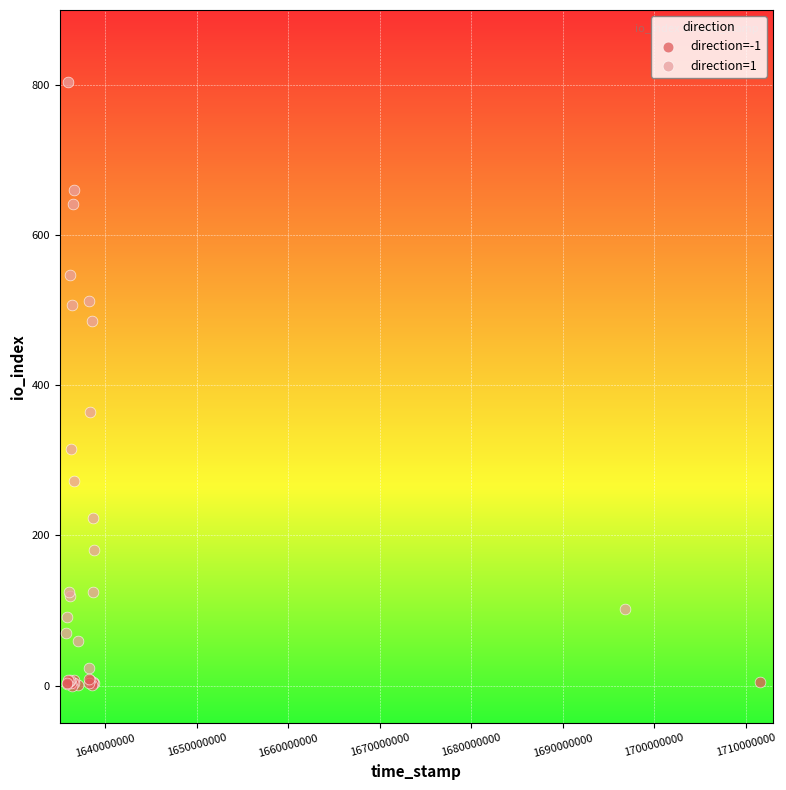

Which series has the largest Y range (max minus min)?

direction=1